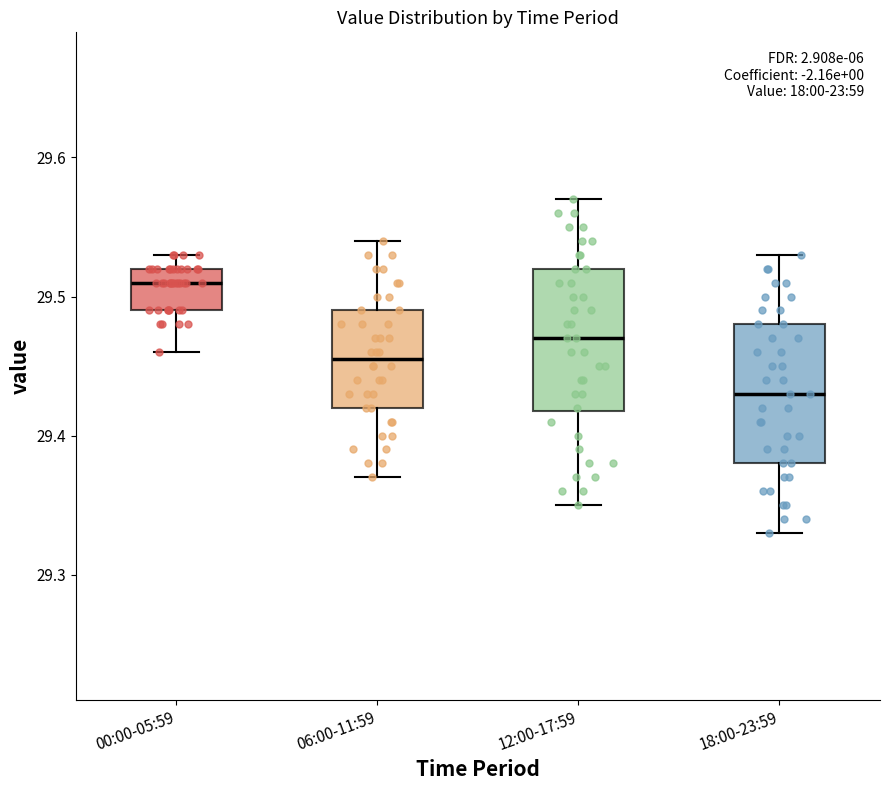

Which box has the lowest median line?

18:00-23:59